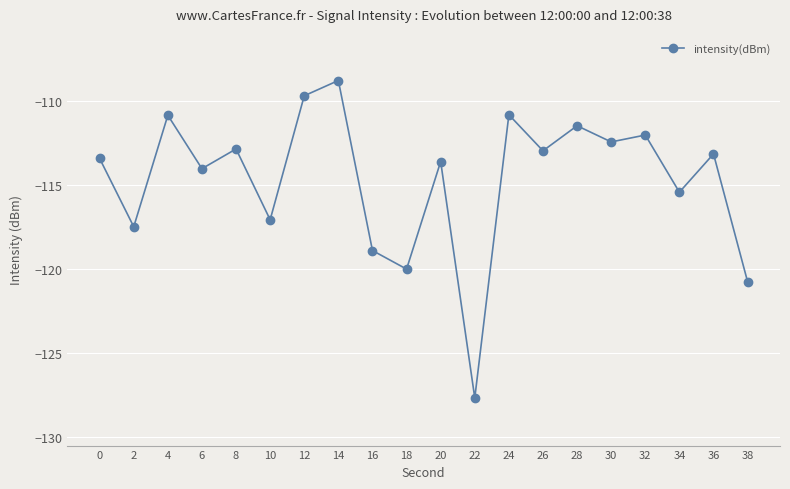

Where does the data first go above -113?

4